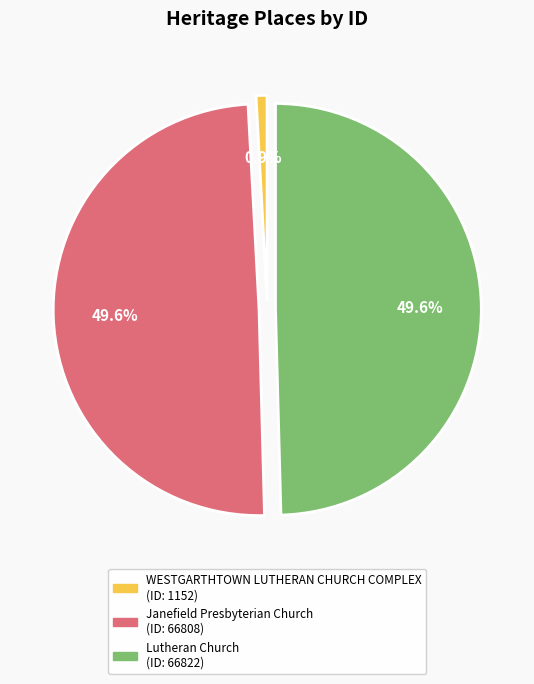

To the nearest percent, what percentage of the pie is Lutheran Church?

50%